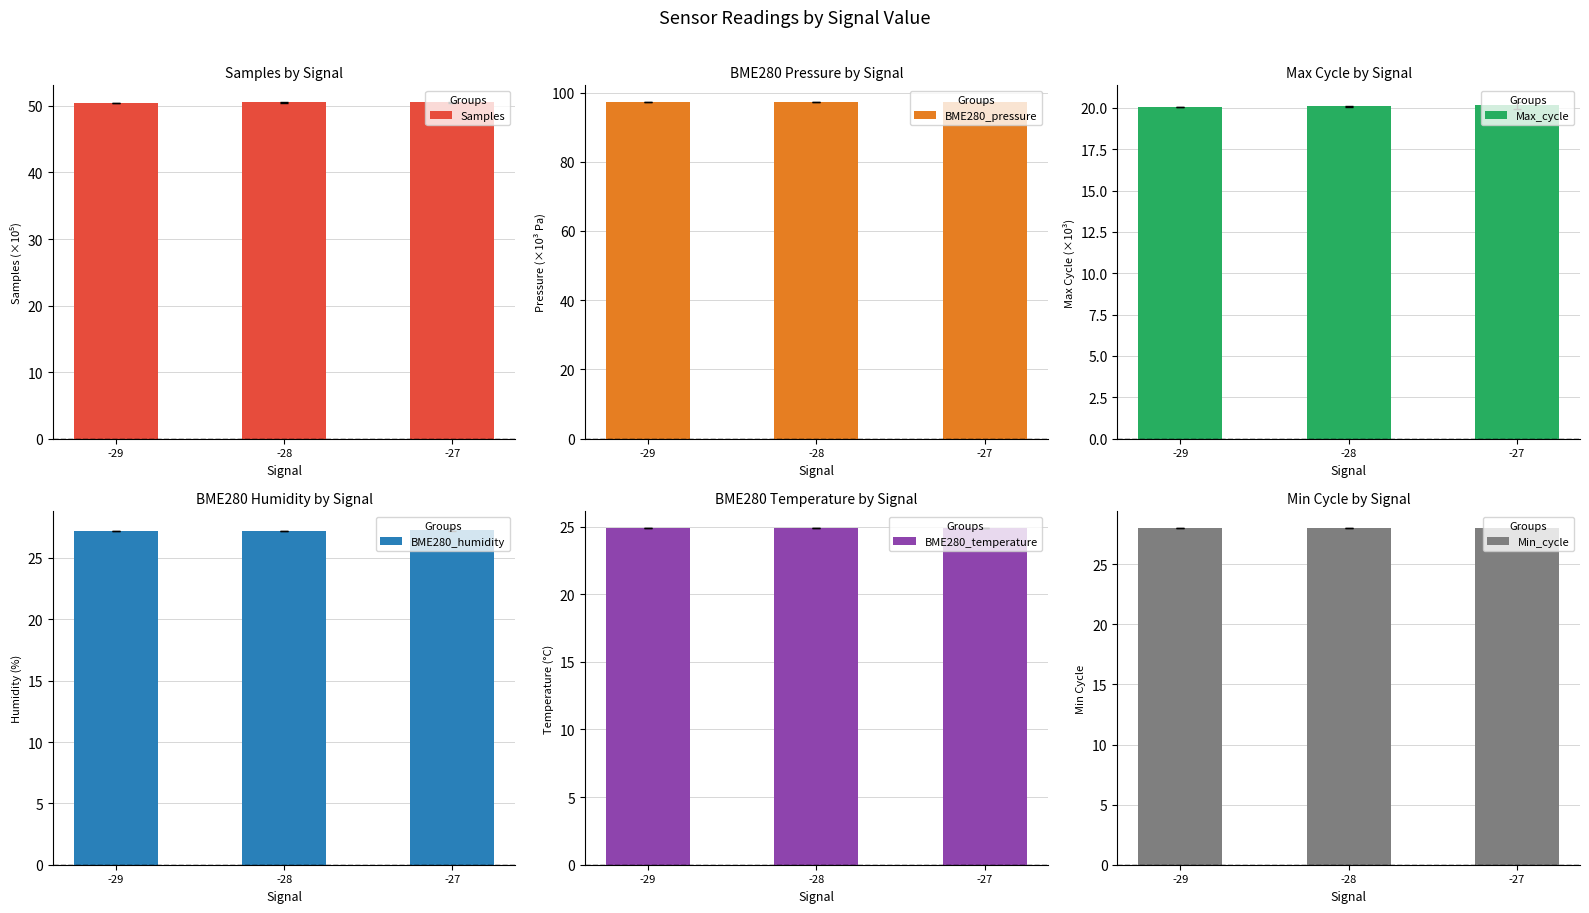

At which category does the chart reach its peak across all series?

-27